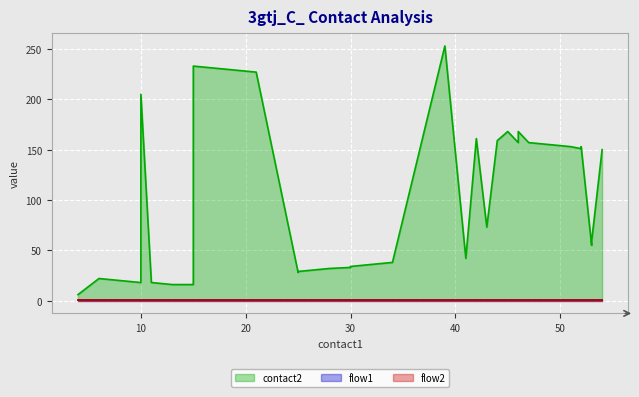

In contact2, how many points are lower than both neighbors (excluding endpoints)?

7